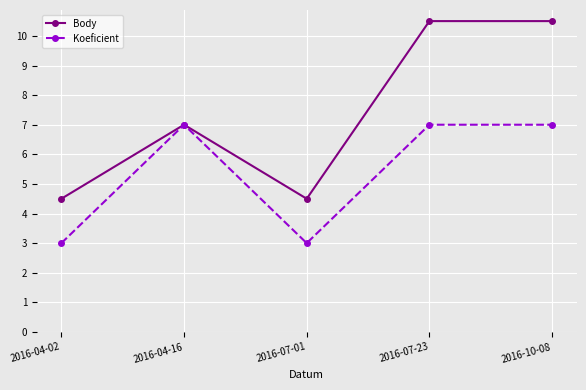

What is the average value of the Body series?

7.4